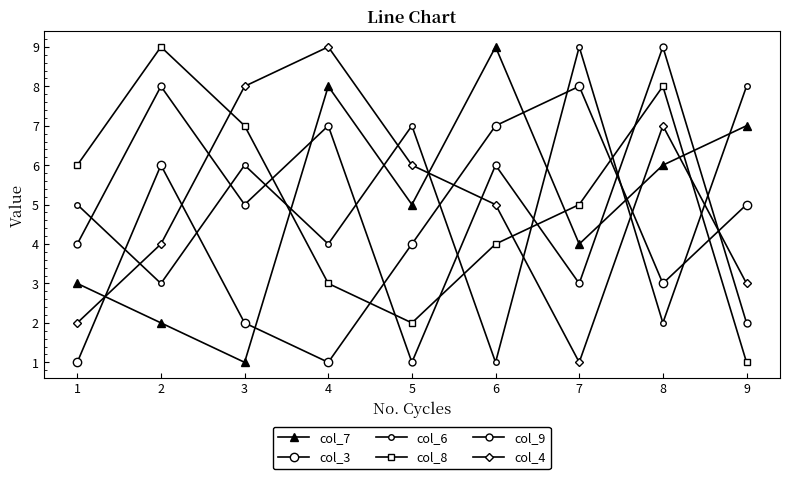

The col_8 series shows 5 at 6. True or false?

False